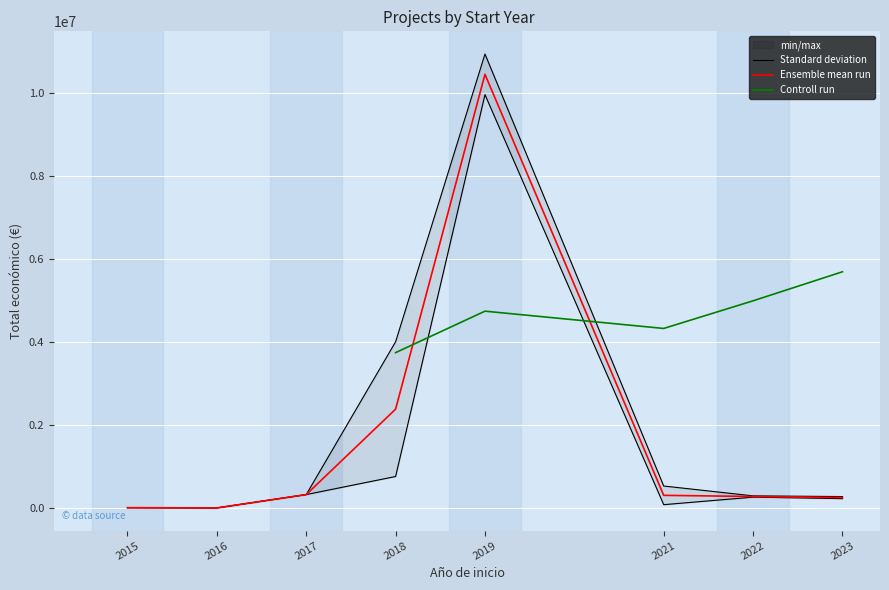

The value of Standard deviation at 2023 is 279841.8. True or false?

True